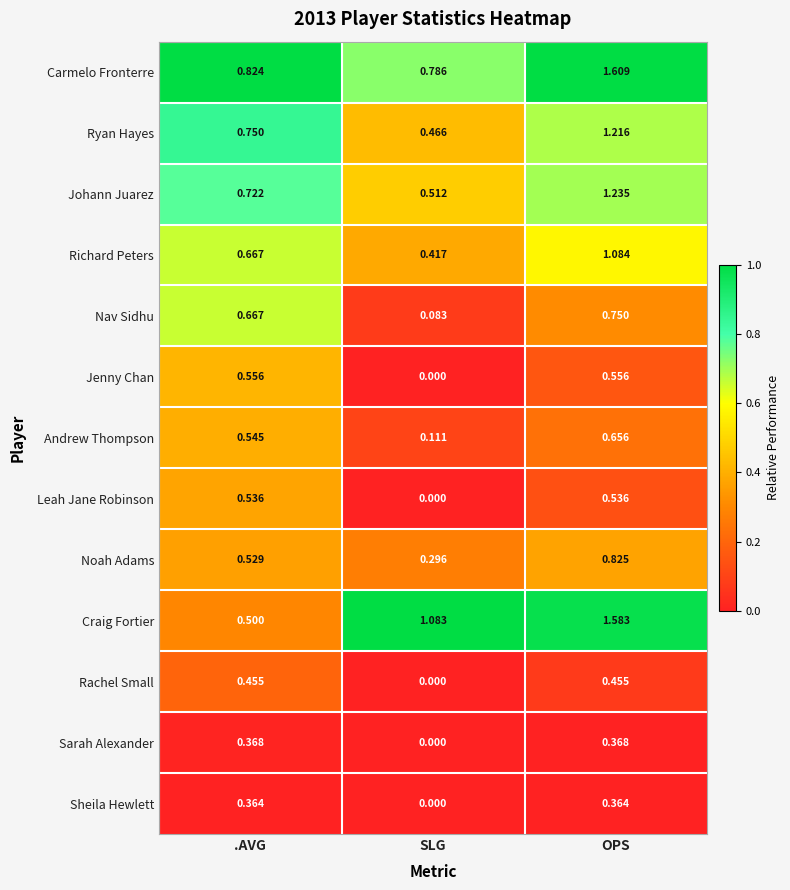

Which category has the lowest value across all series?

SLG